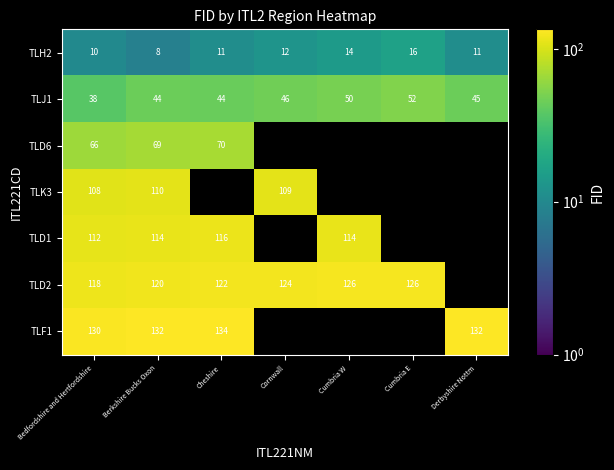

What is the difference between the highest and lowest values at Derbyshire Nottm?

121.0